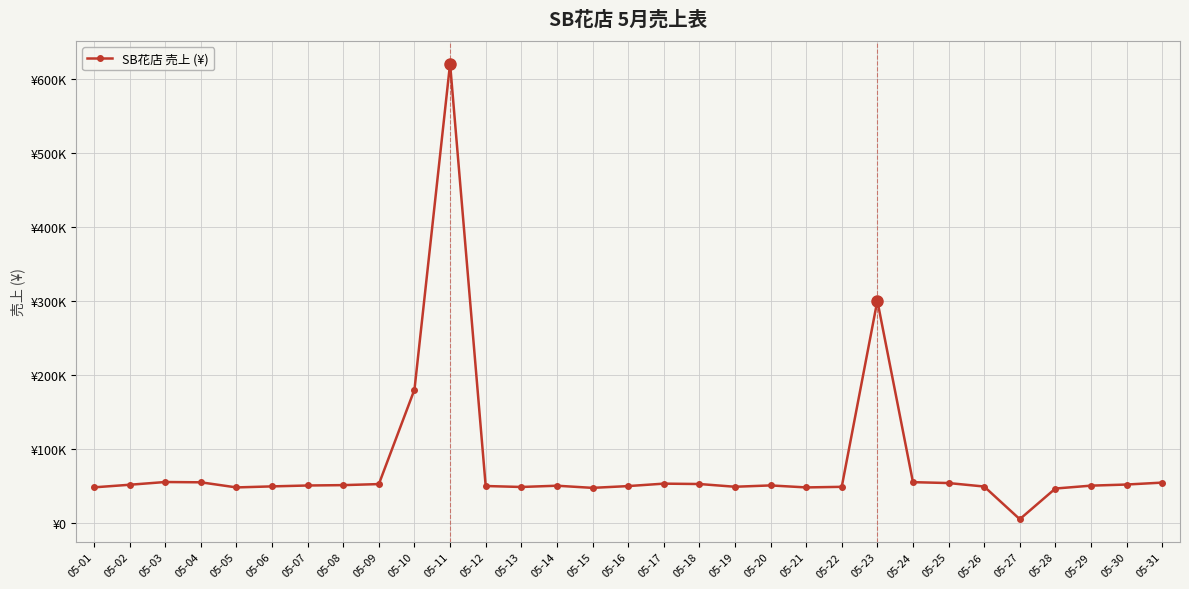

True or false: the data shows 48500 at 05-13.

True